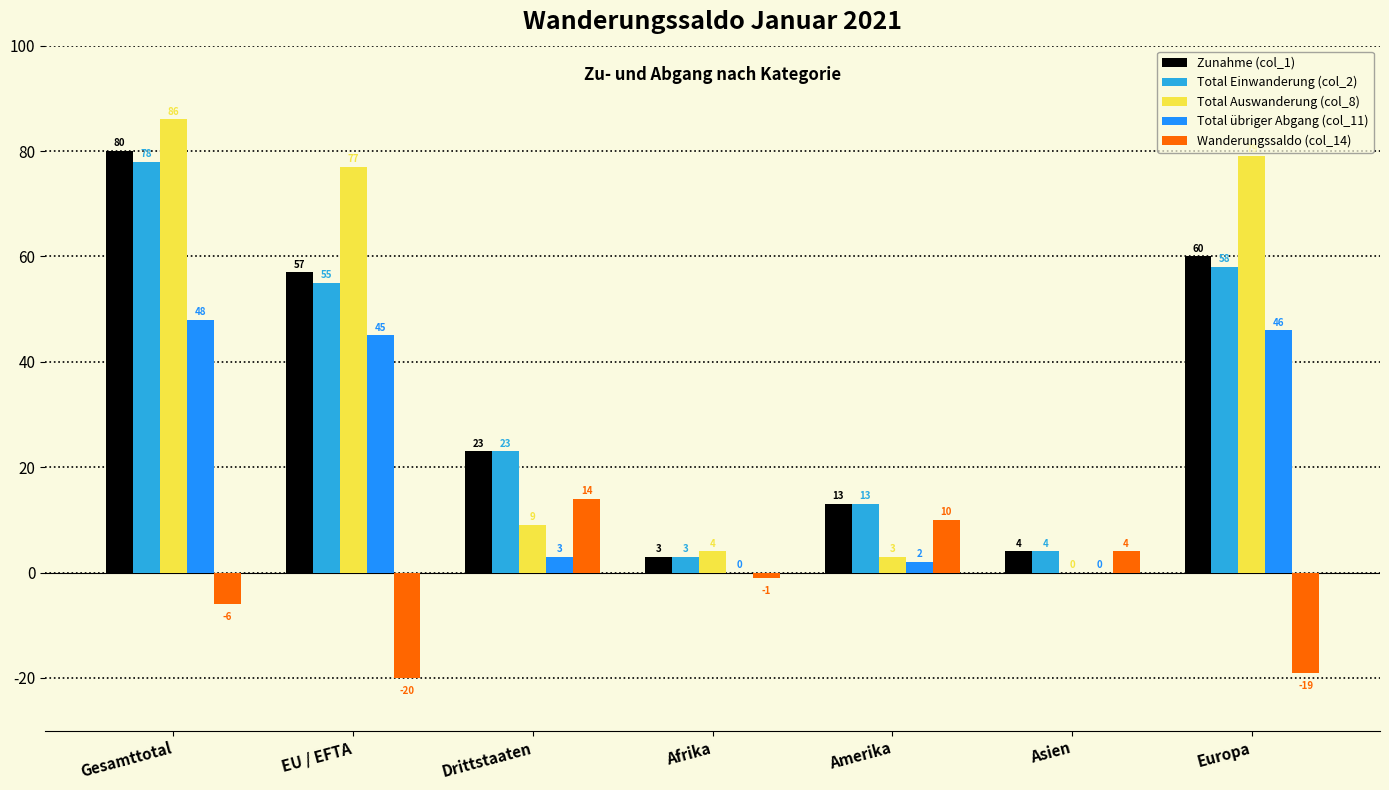

What is the difference between the Zunahme (col_1) values at EU / EFTA and Asien?

53